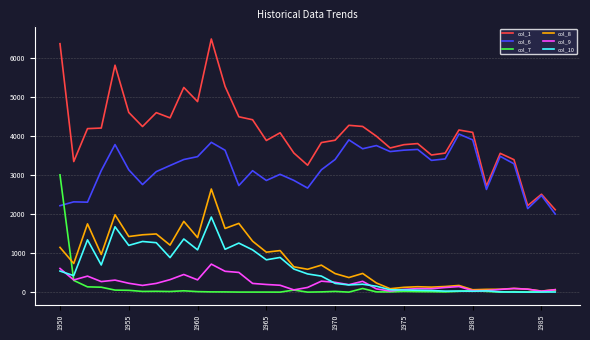

Which series has the widest spread of values?

col_1